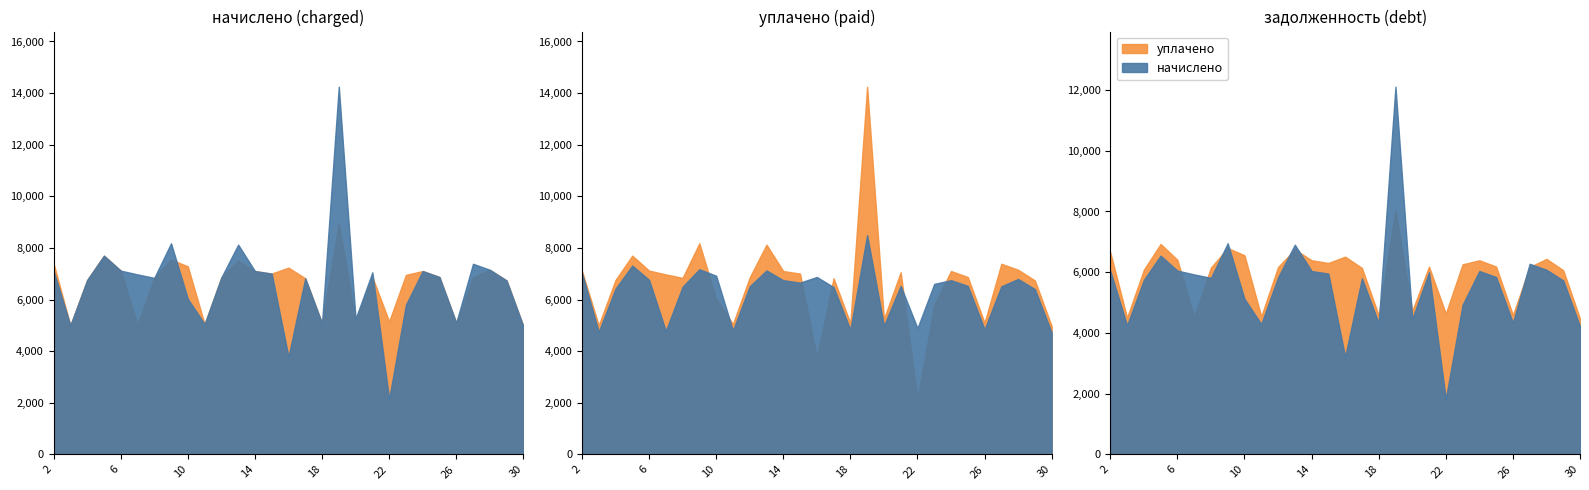

How many categories are shown in the chart?

29